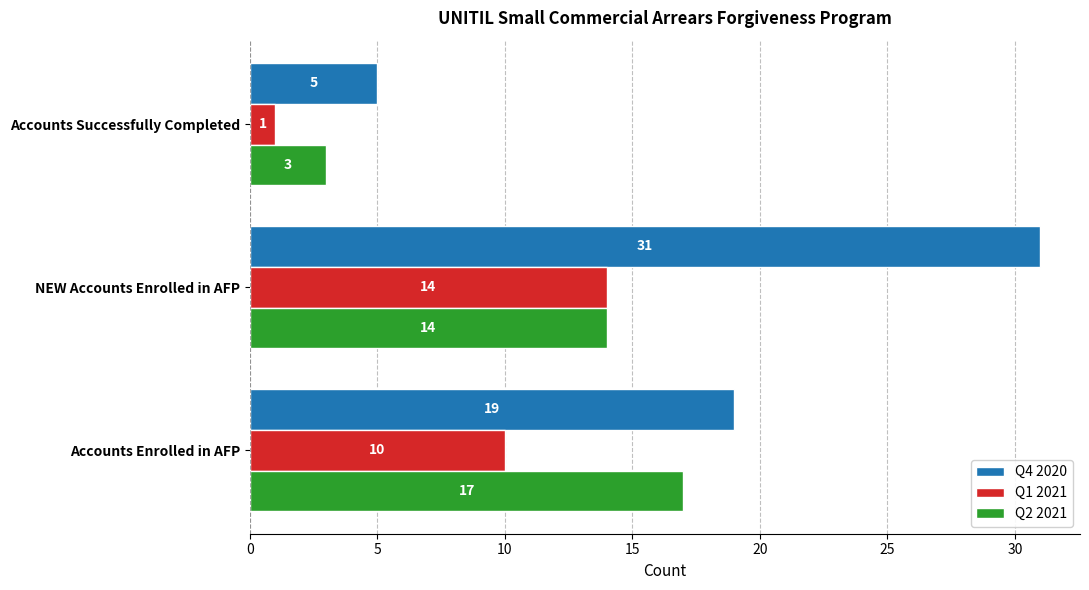

What is the sum of all Q1 2021 values?

25